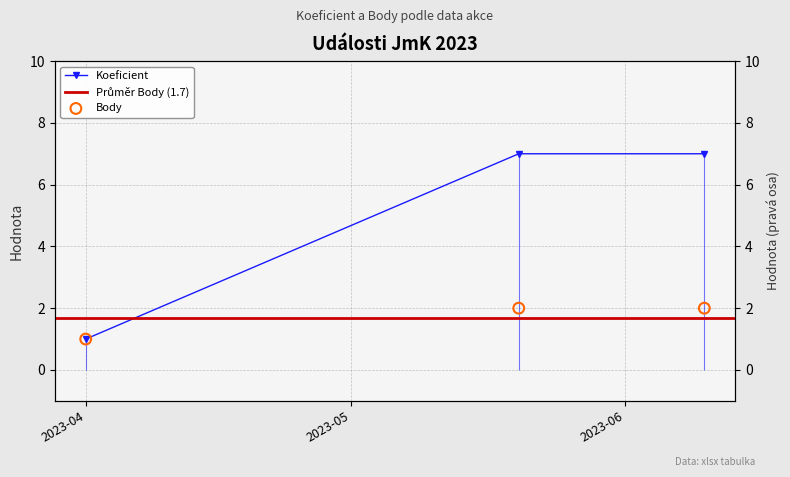

Which series contains the lowest Y value?

Koeficient